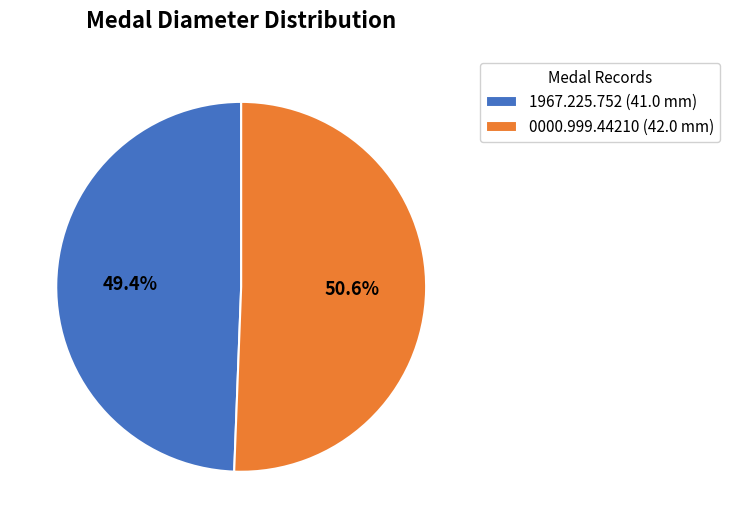

The 0000.999.44210 (42.0 mm) slice represents 59% of the pie. True or false?

False